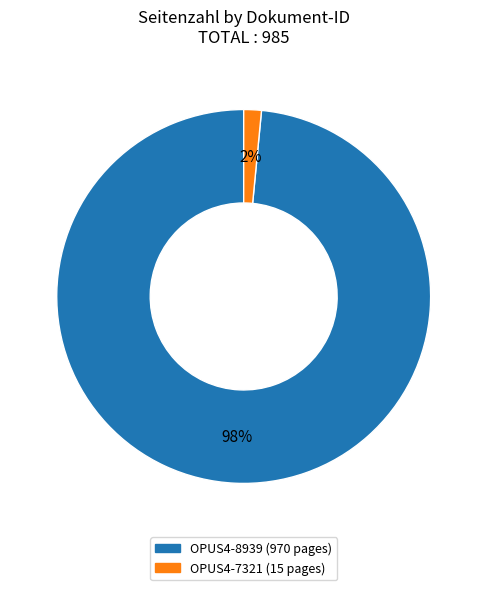

What percentage is the OPUS4-8939 slice, to the nearest percent?

98%